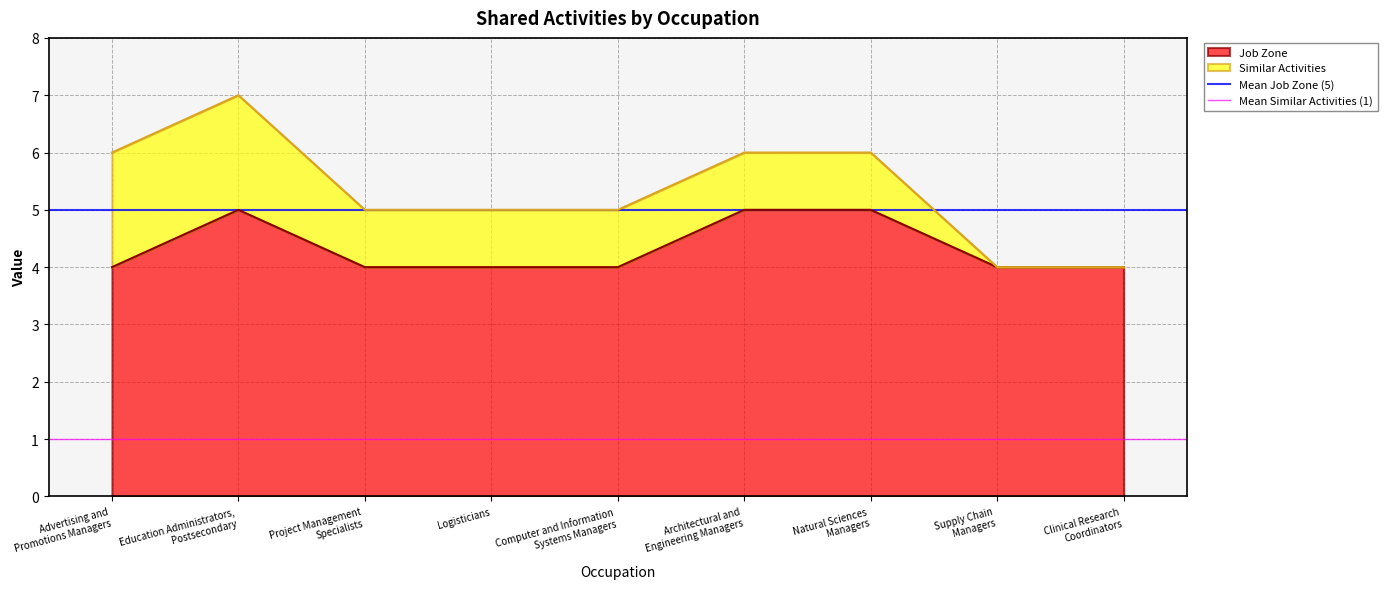

True or false: Mean Similar Activities (1) has a value of 1 at Education Administrators,
Postsecondary.

True